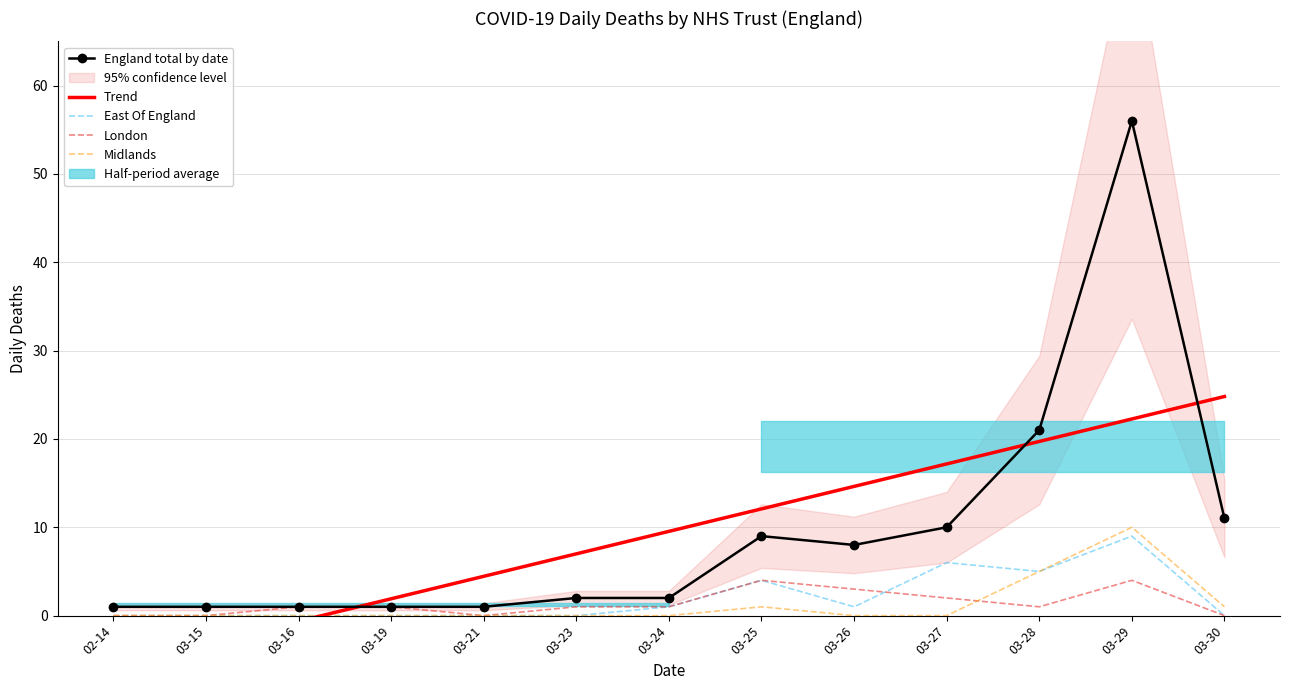

What position from the right is 03-25?

6